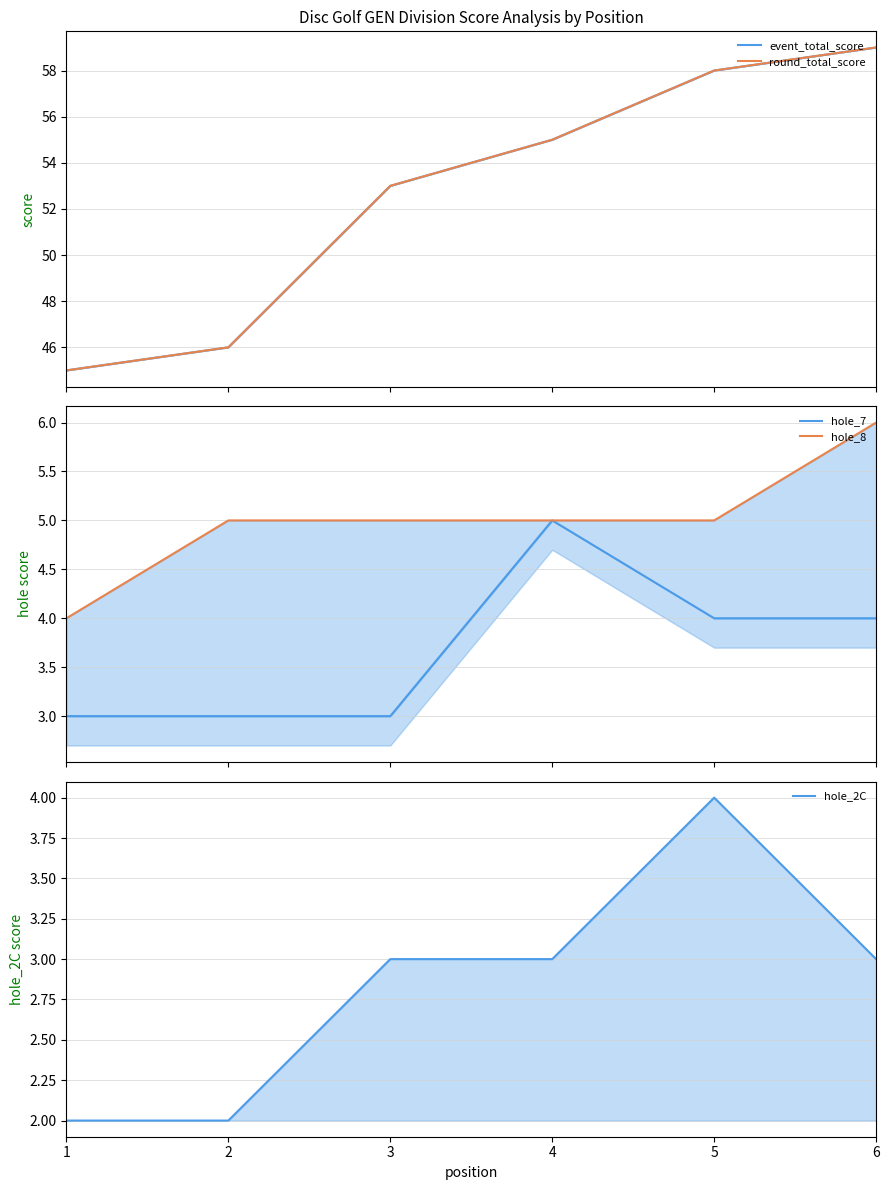

Which series has the largest total across all categories?

event_total_score